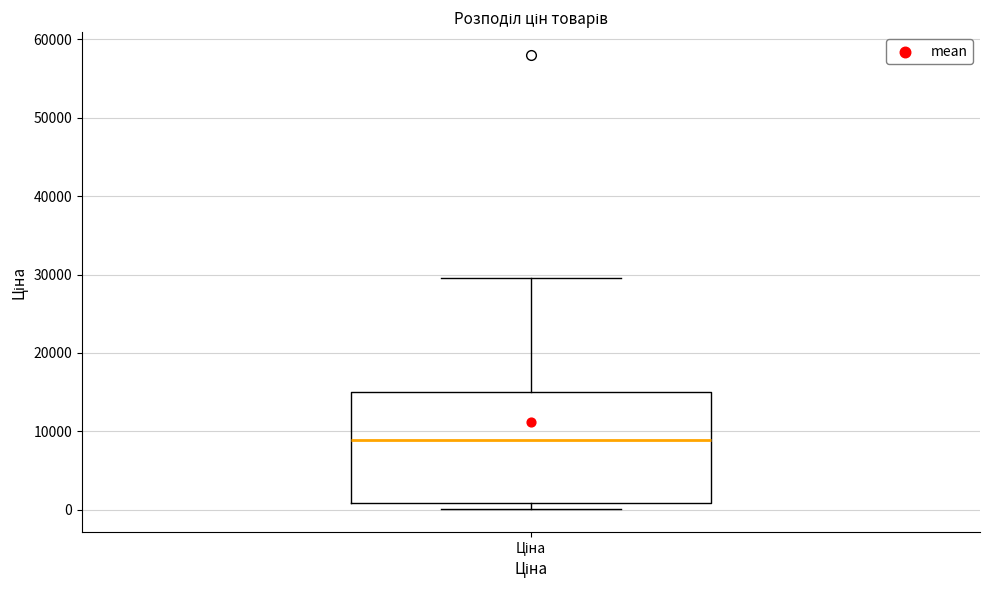

Transcribe this box plot: give where the median line is, the range the box spans, and where the two whiskers end, as read against the y-axis. The values are not printed on the chart, so give them approximately, as read against the axis.

median 9000, box 1000 to 15000, whiskers 0 to 30000